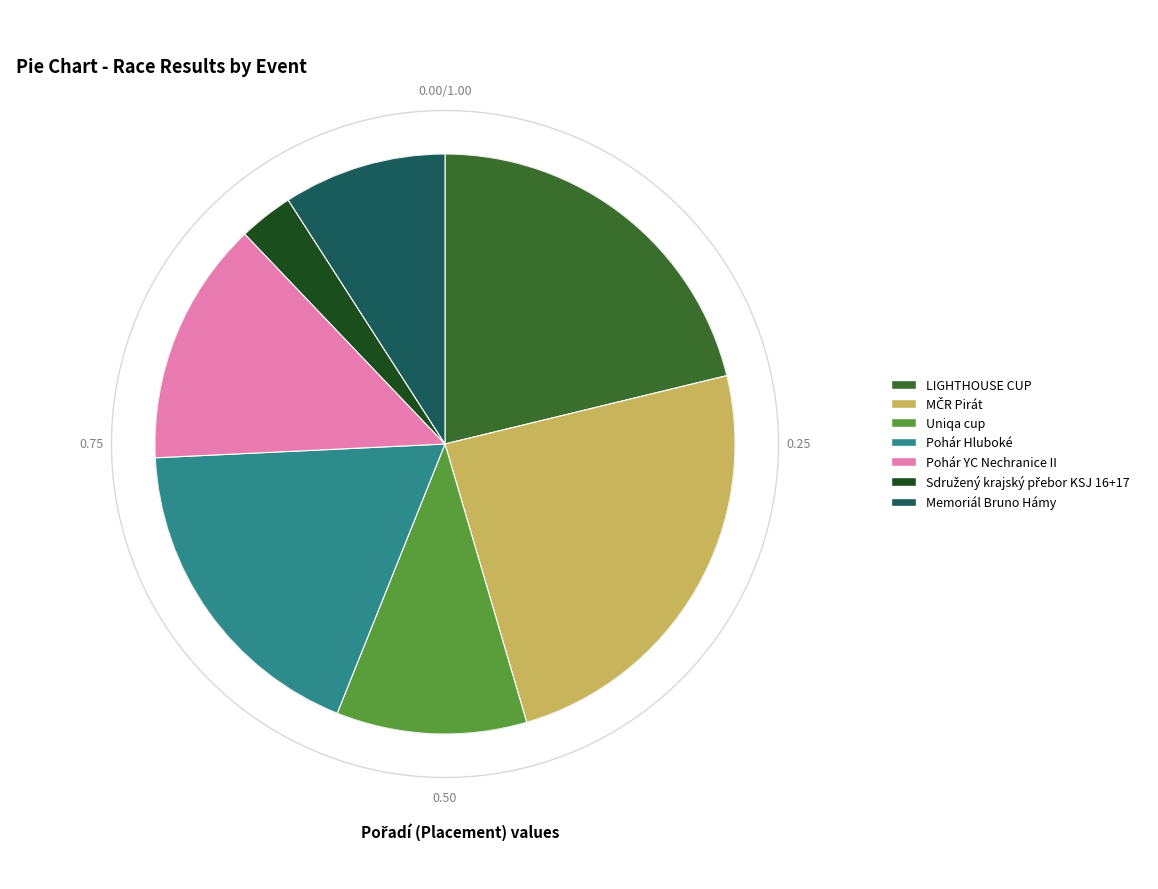

The 241710 slice represents 29% of the pie. True or false?

False